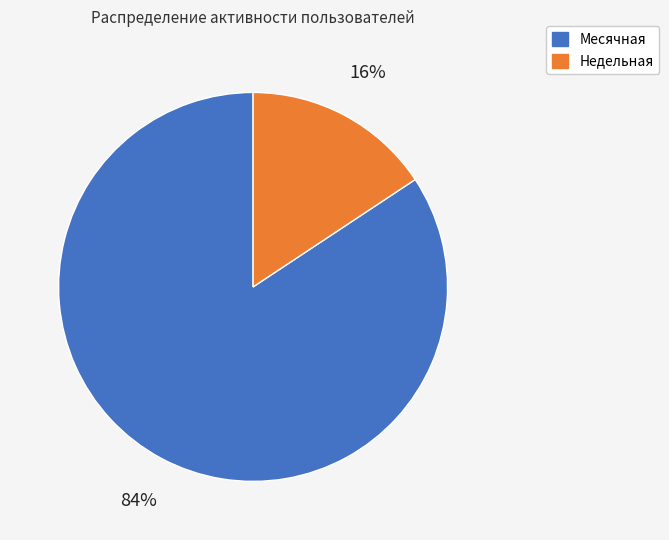

Rank the categories by value from lowest to highest.

Недельная, Месячная